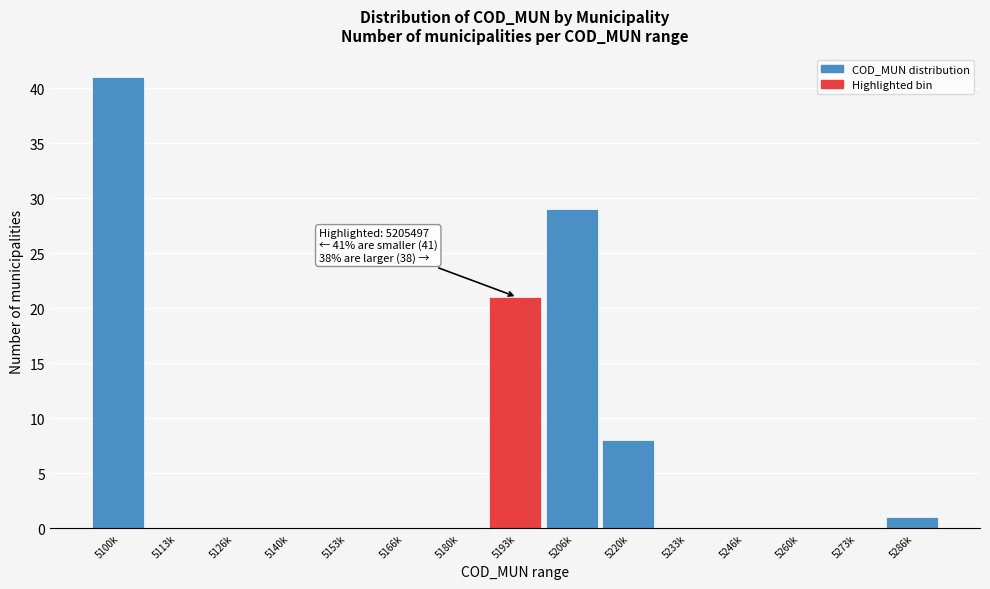

Reading left to right, what are all the values shown in this chart?

5100k=41	5113k=0	5126k=0	5140k=0	5153k=0	5166k=0	5180k=0	5193k=21	5206k=29	5220k=8	5233k=0	5246k=0	5260k=0	5273k=0	5286k=1